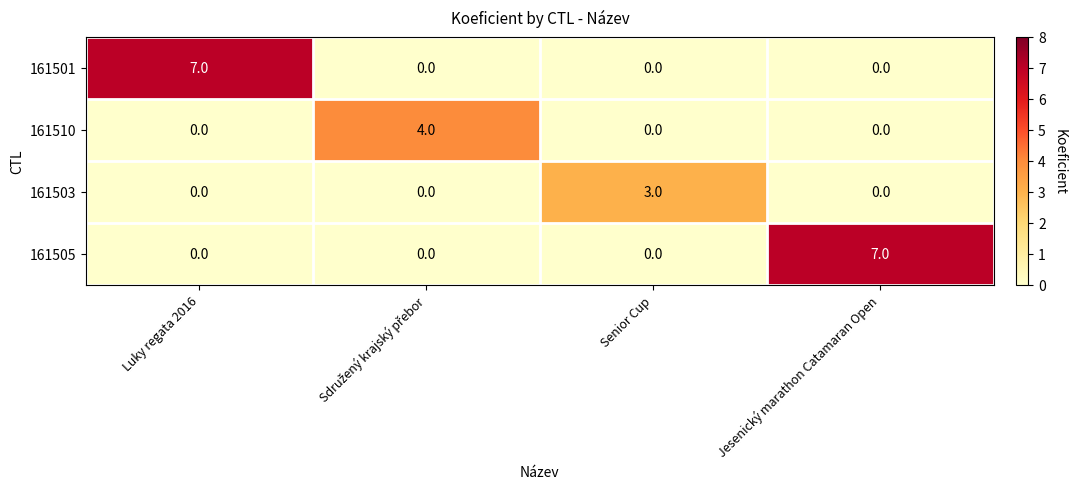

Is it true that 161510 equals 0 at Luky regata 2016?

True